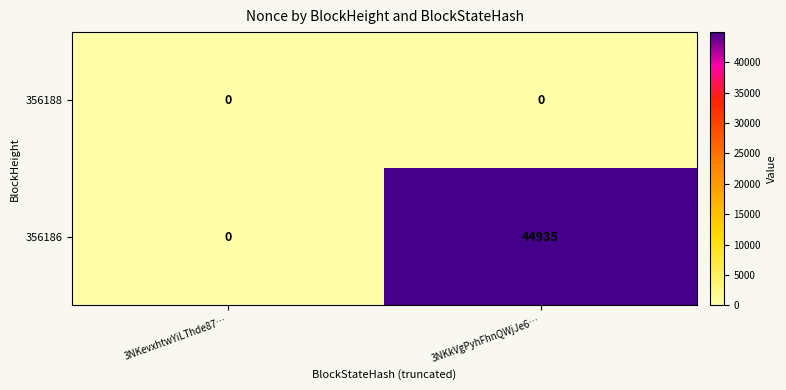

True or false: 356188 has a value of 0 at 3NKkVgPyhFhnQWjJe6….

True